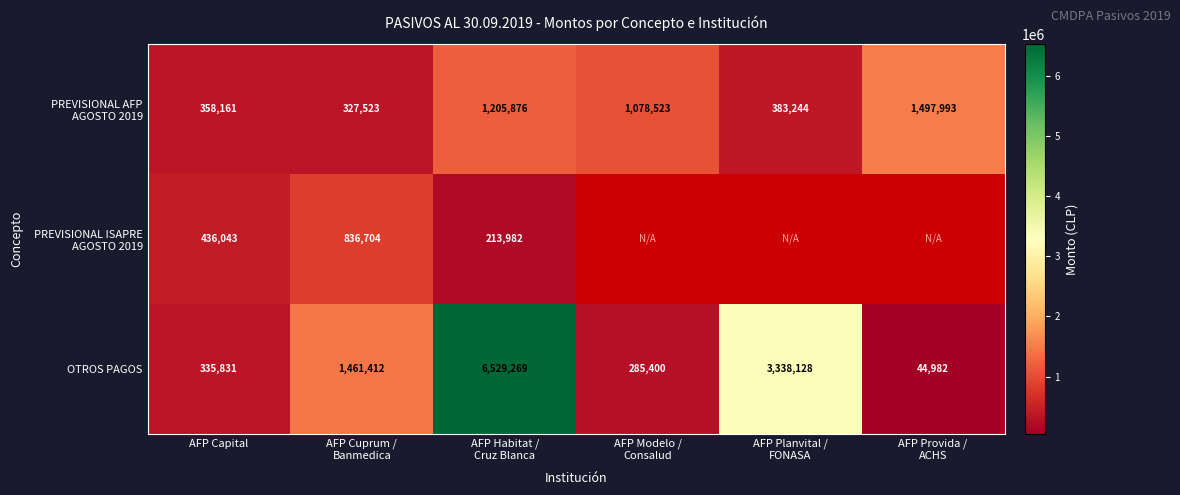

What is the difference between the PREVISIONAL ISAPRE AGOSTO 2019 values at AFP Habitat / Cruz Blanca and AFP Capital?

222061.0